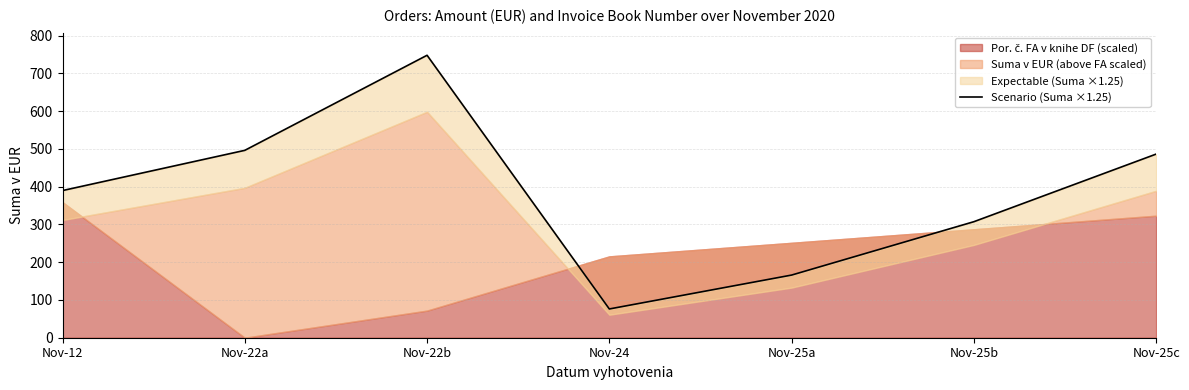

What is the sum of the values at Nov-25a and Nov-12?

555.7